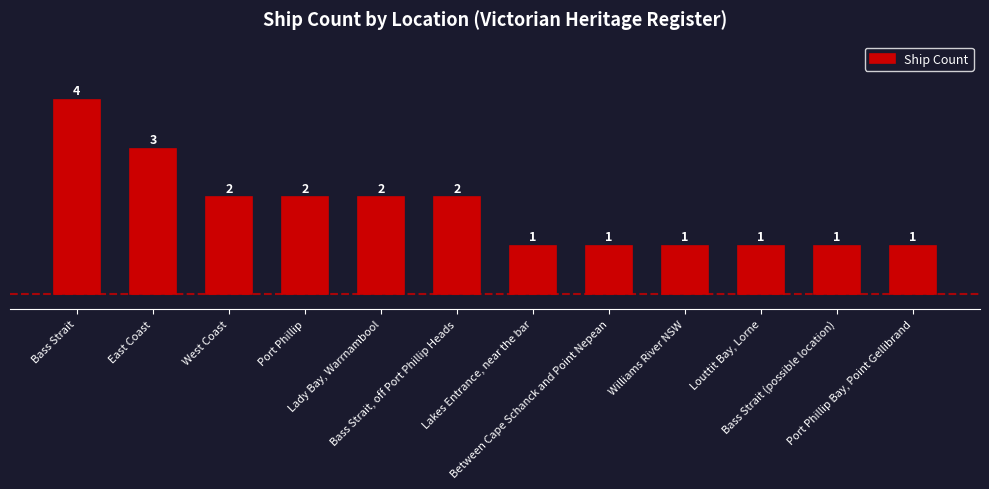

Which has a higher value, Bass Strait or West Coast?

Bass Strait